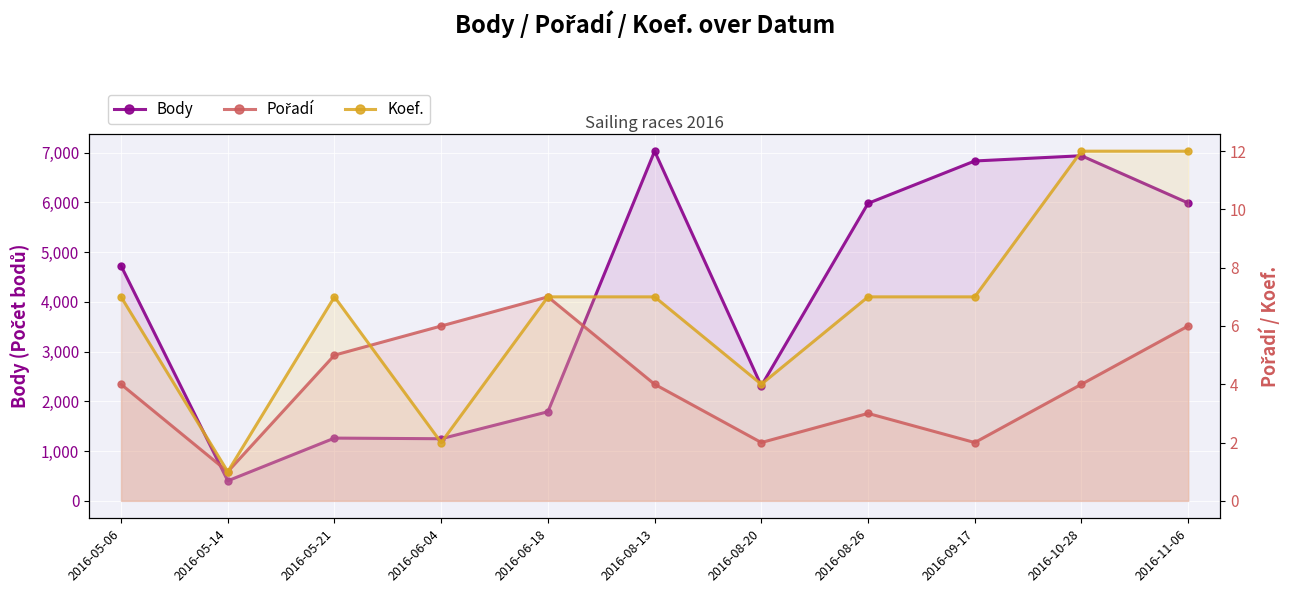

At which label does Koef. reach its minimum?

2016-05-14